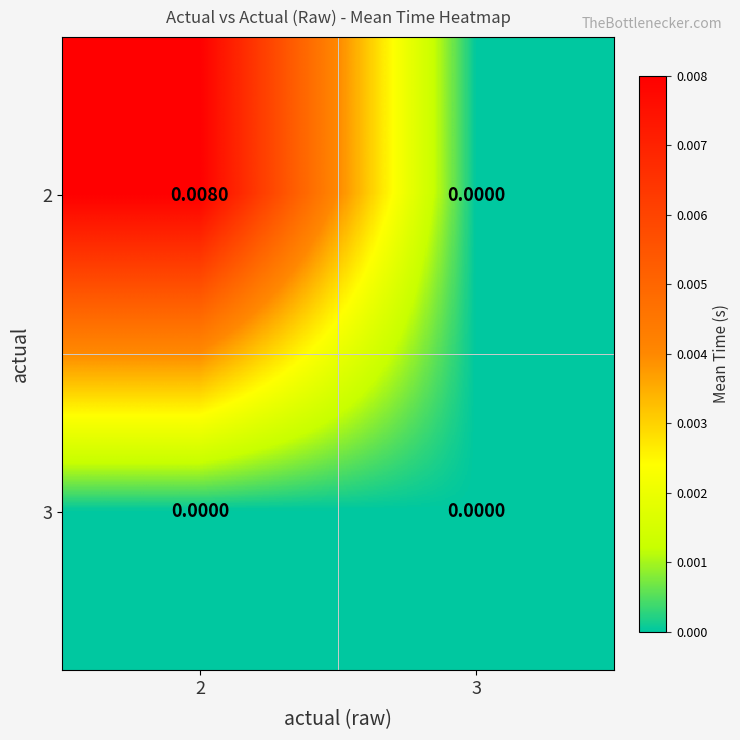

Is the value of 2 at 2 greater than the value of 3 at 2?

Yes